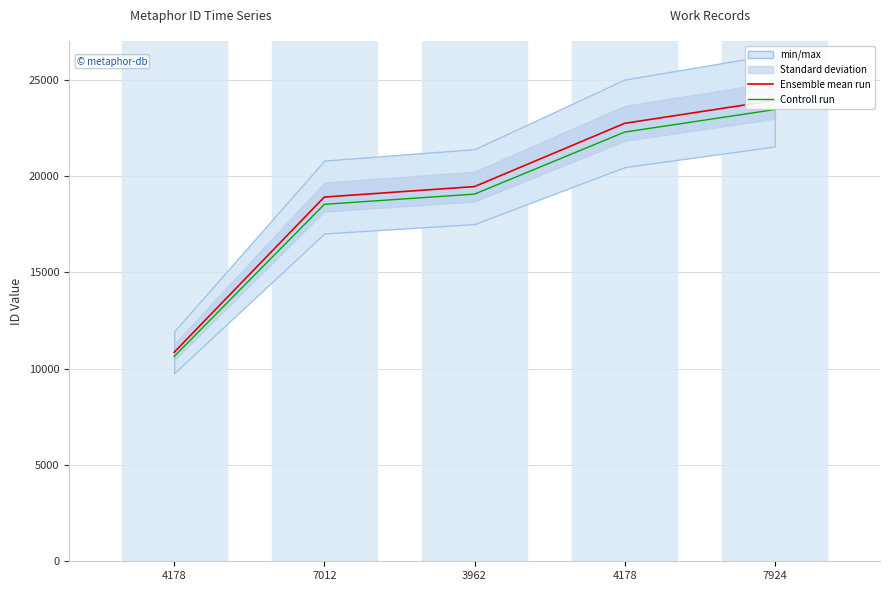

How many data points in Controll run are above 19055?

3